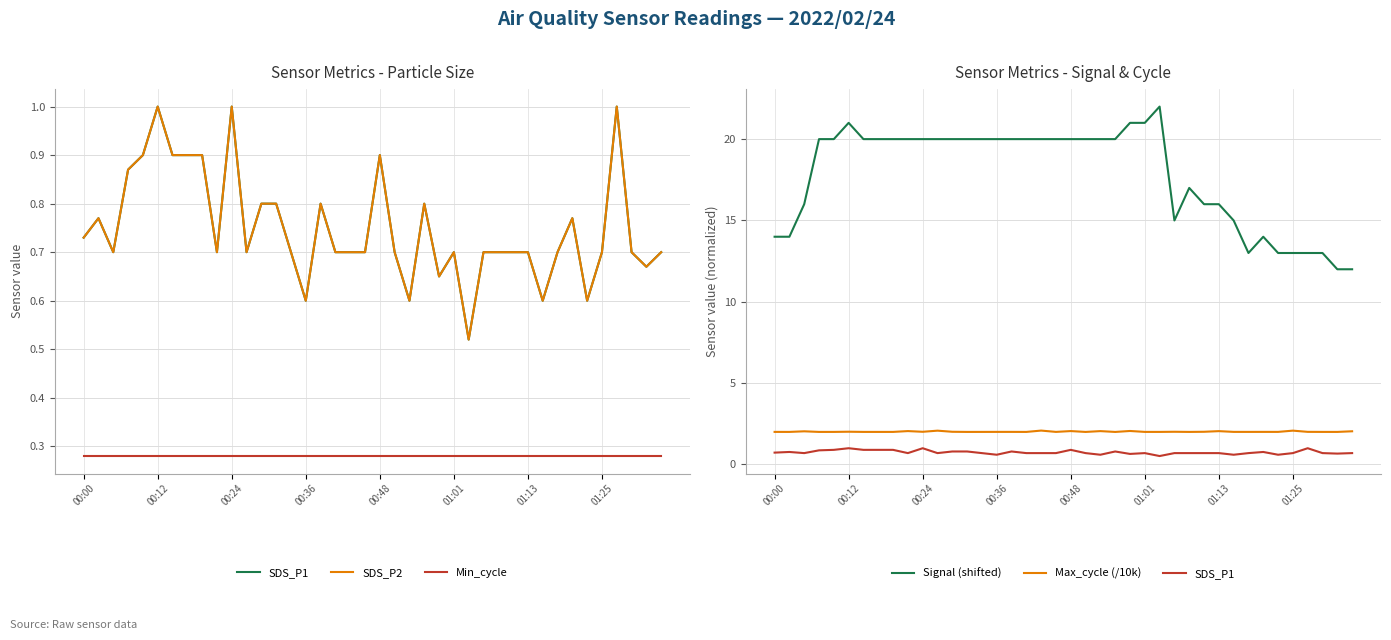

Which series has the largest total across all categories?

Signal (shifted)